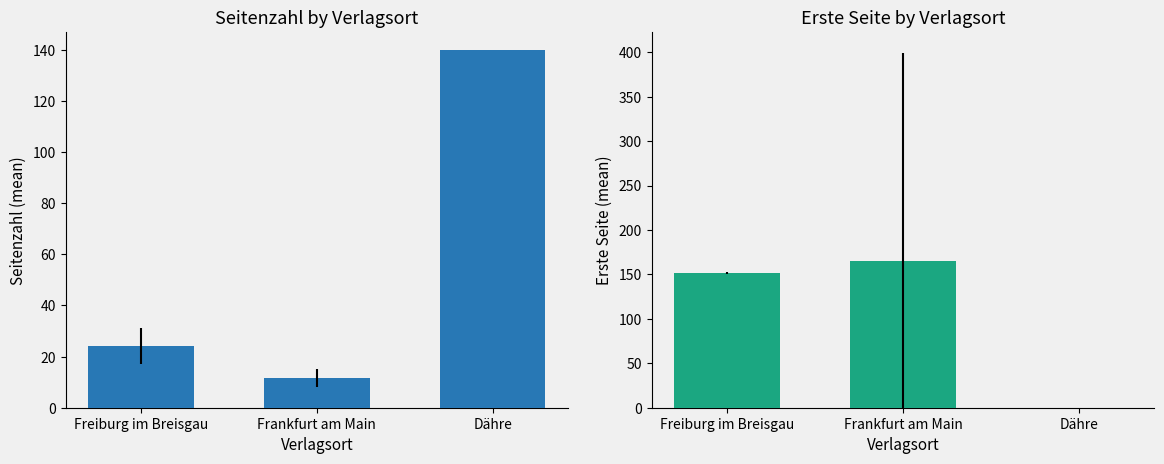

Are the bars horizontal?

No